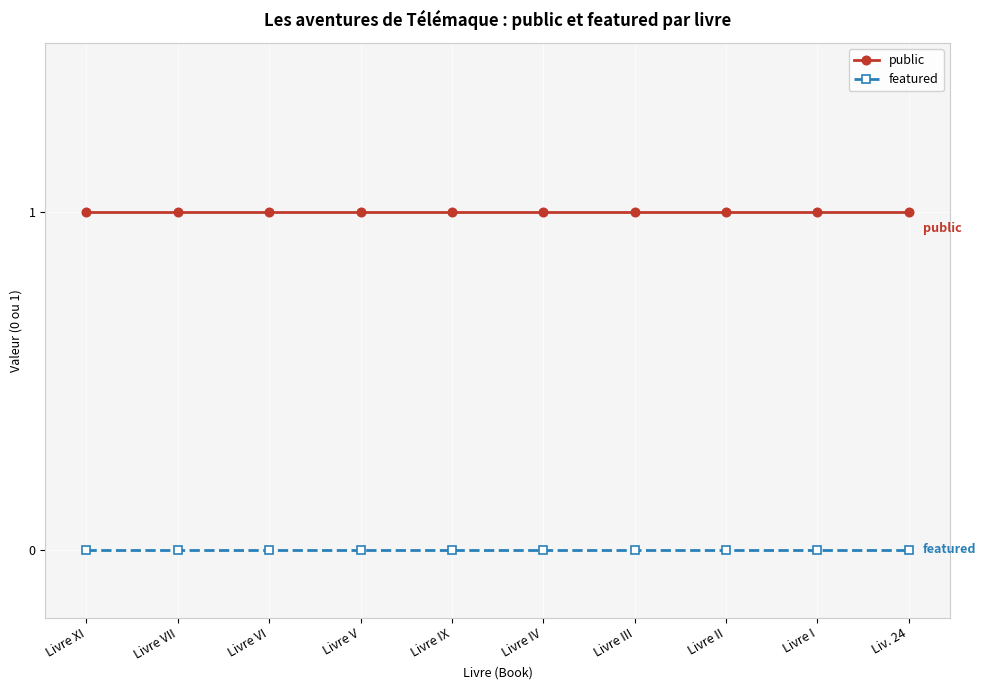

Does the chart have visible grid lines?

Yes